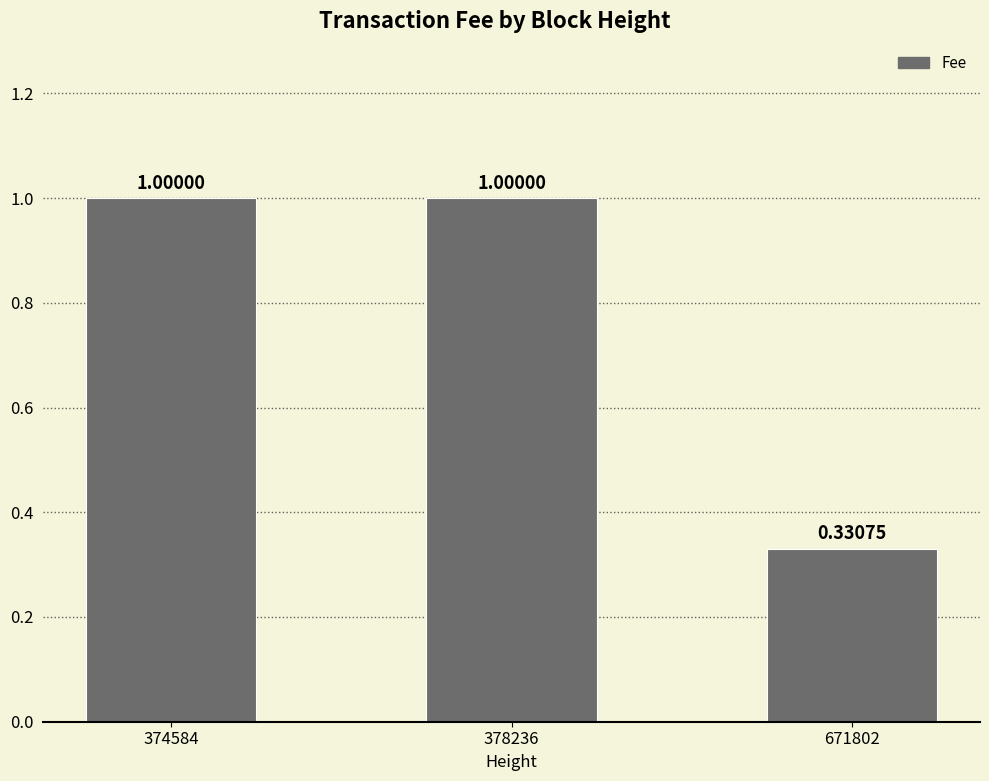

What is the average value?

0.8